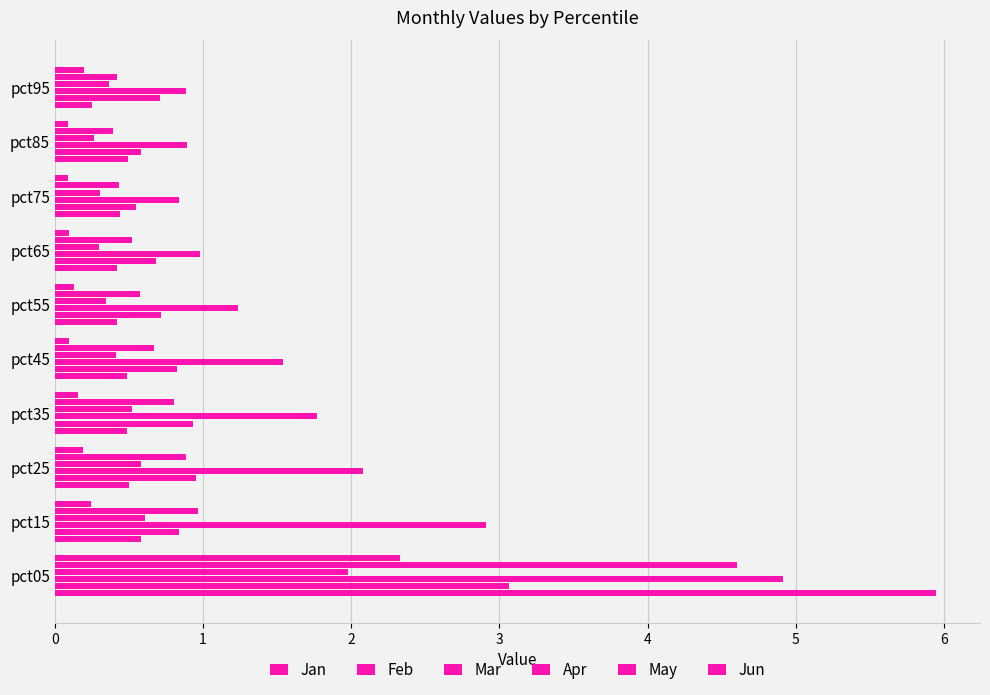

How many series are shown in this chart?

6